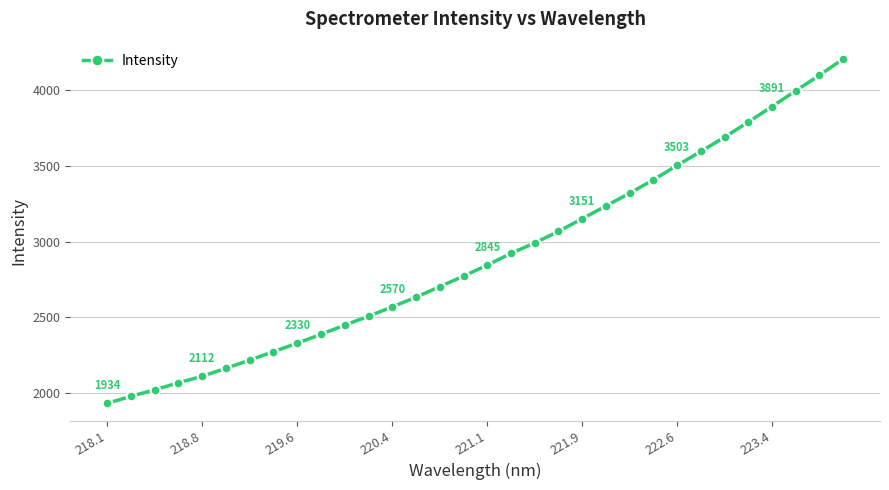

True or false: the data has more than 2 interior local peaks.

False